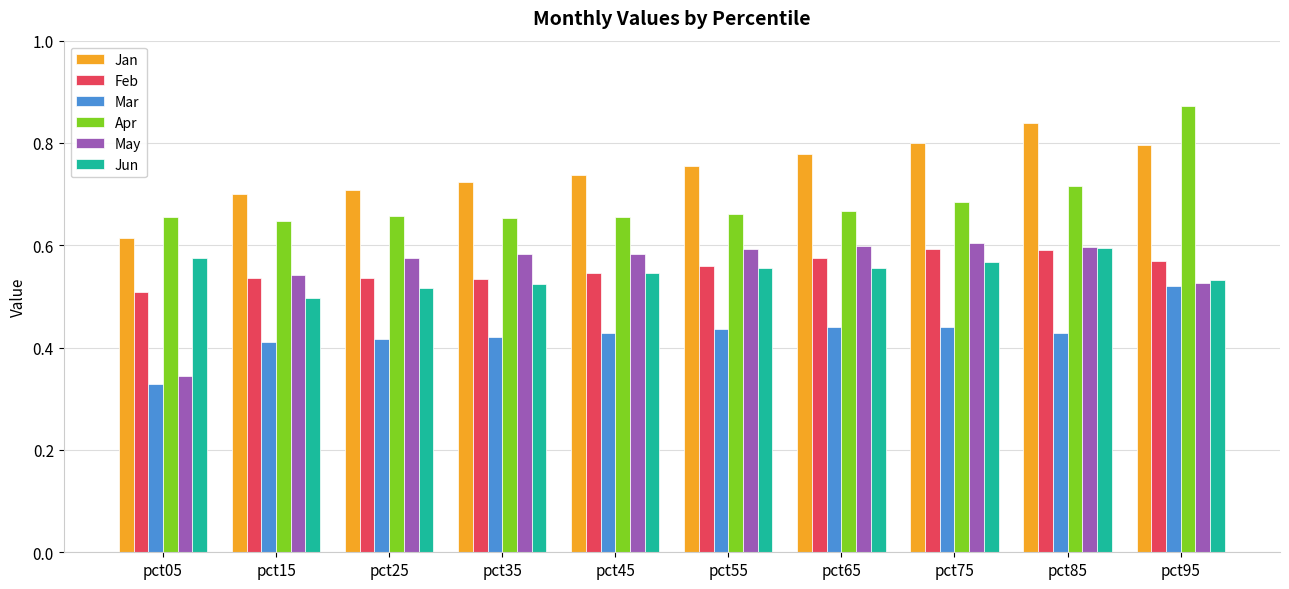

What is the difference between the maximum and minimum values in the Apr series?

0.2